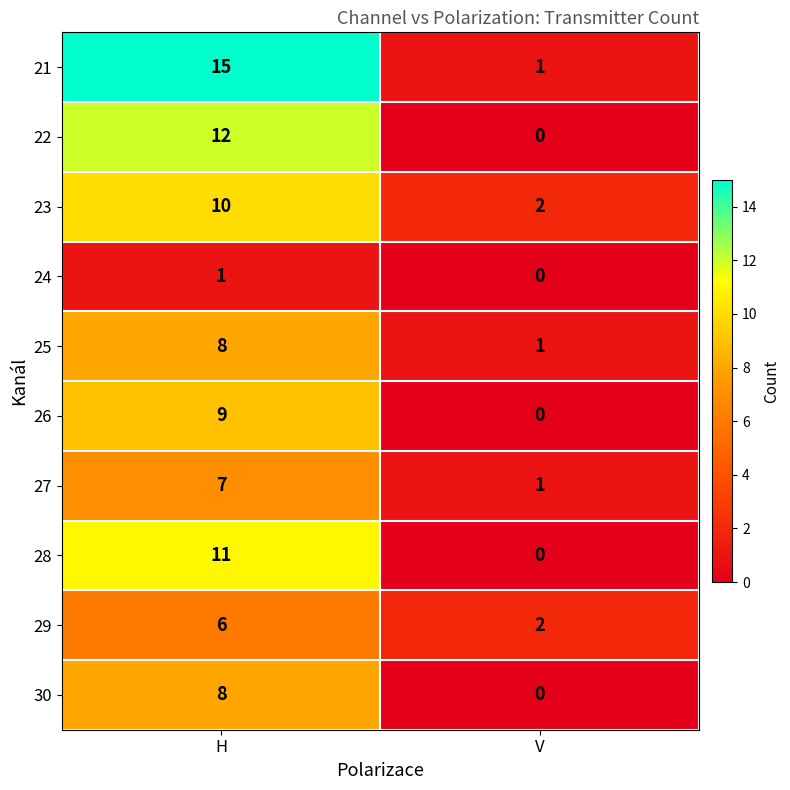

Which series has the widest spread of values?

21